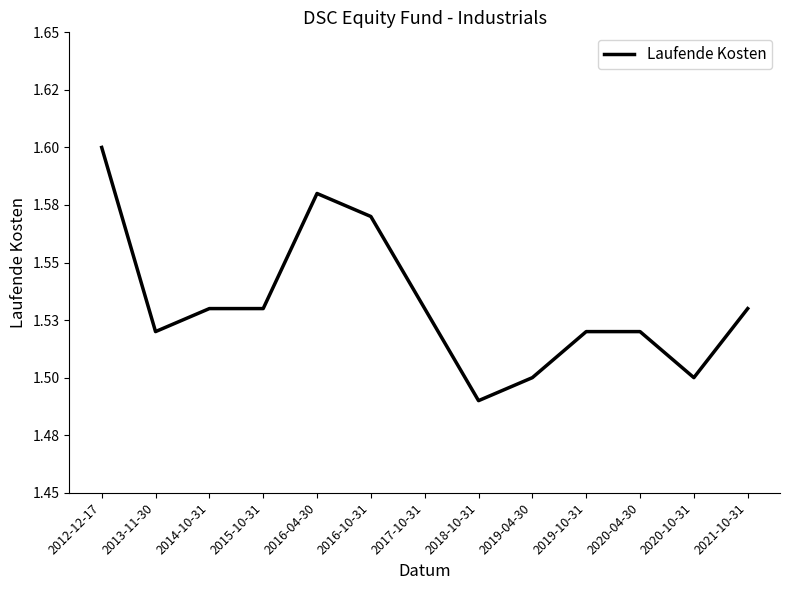

Count the values in the range 1 to 2.

13